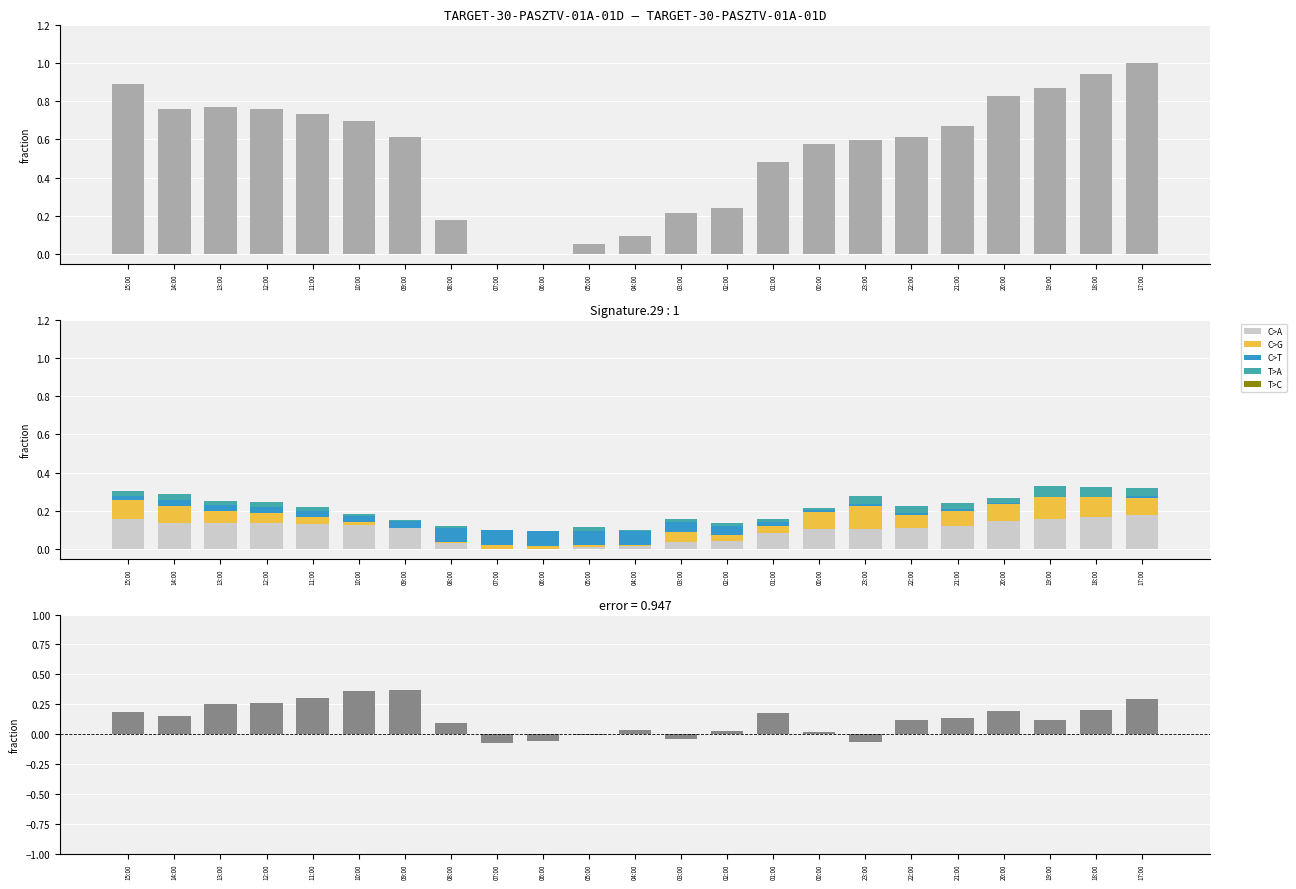

At which category is the sum across all series the highest?

17:00